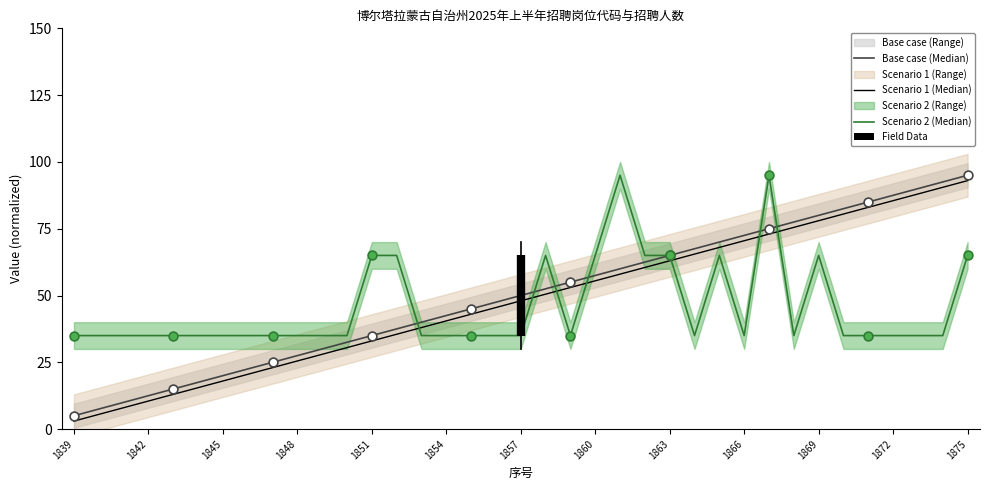

Which series reaches the maximum Y coordinate?

Base case (Median)